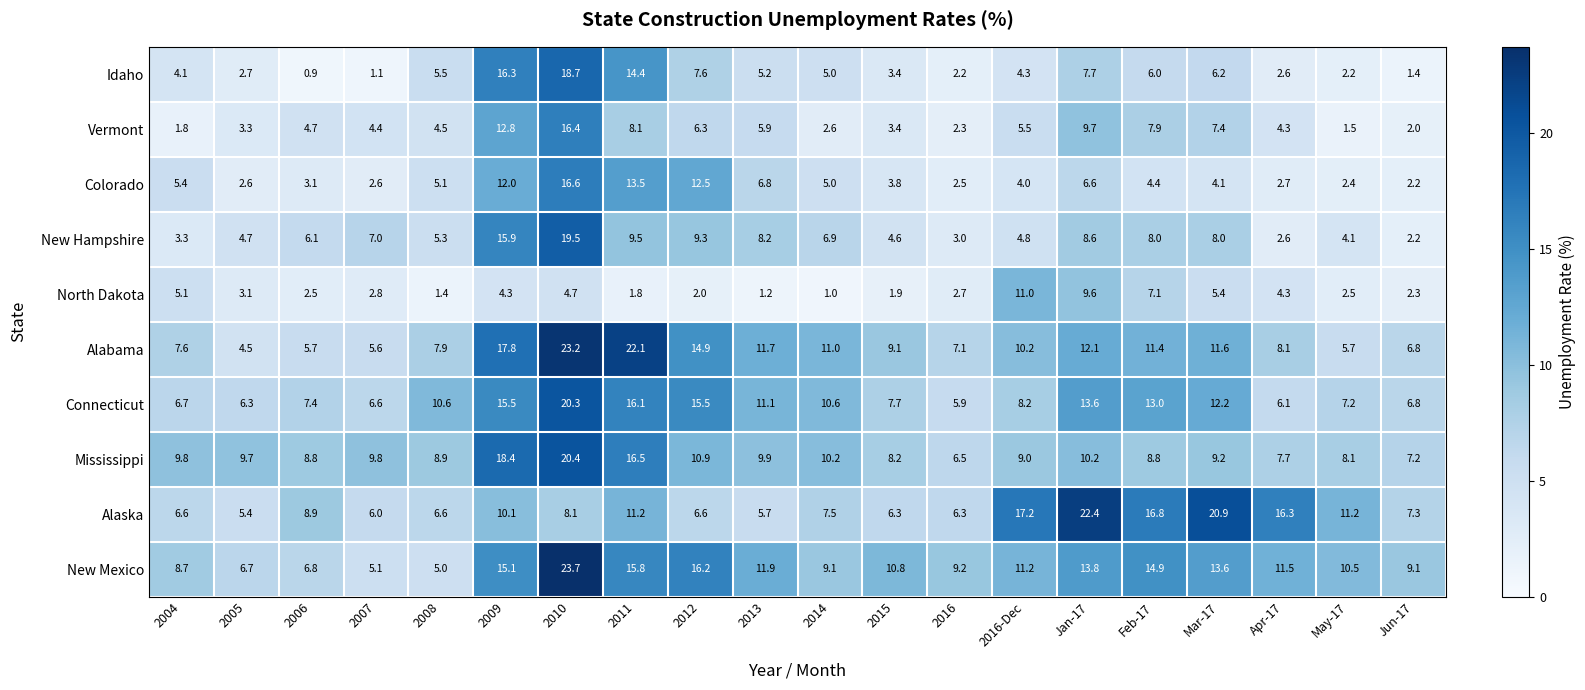

Where is New Hampshire nearest to the value 10?

2011